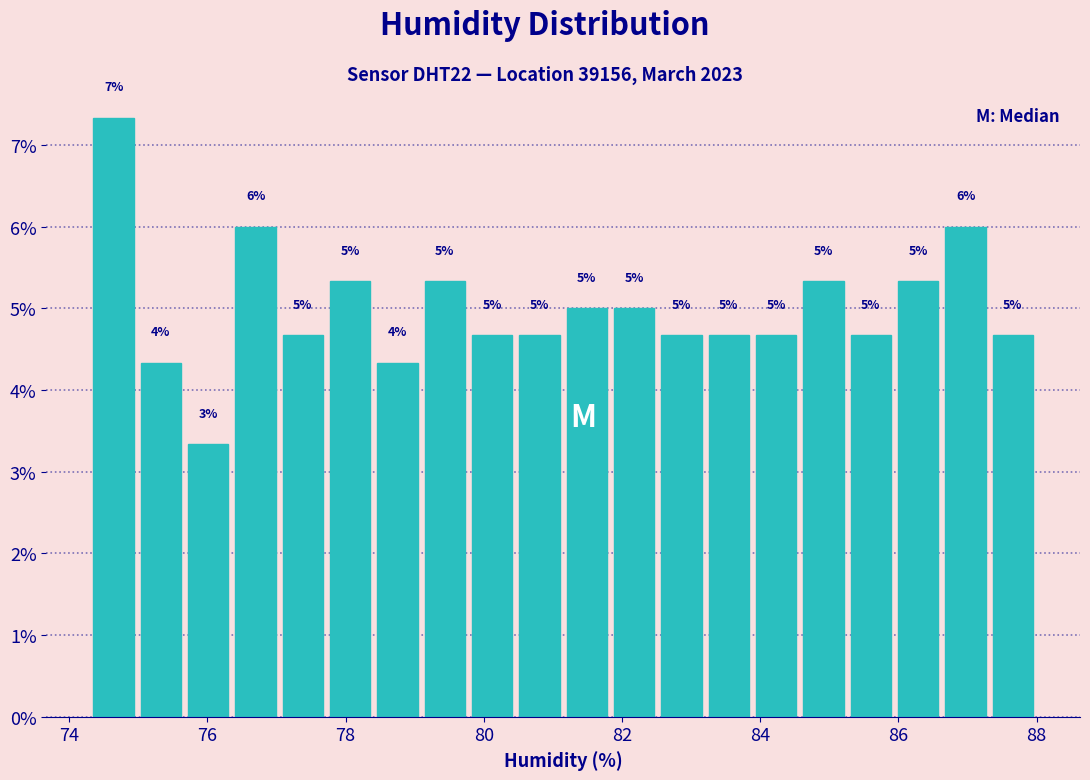

Read against the x-axis, roughly where is the centre of the tallest bar?

74.6